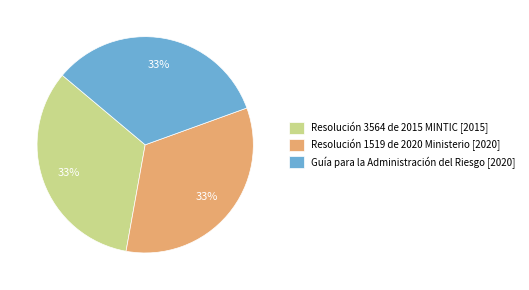

Do Resolución 3564 de 2015 MINTIC and Guía para la Administración del Riesgo together represent more than half of the pie?

Yes